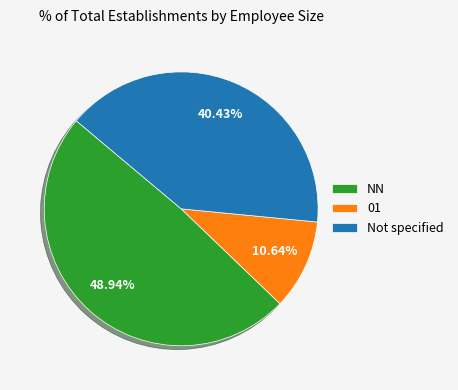

To the nearest percent, what is the difference between the largest and smallest slice percentages?

38%